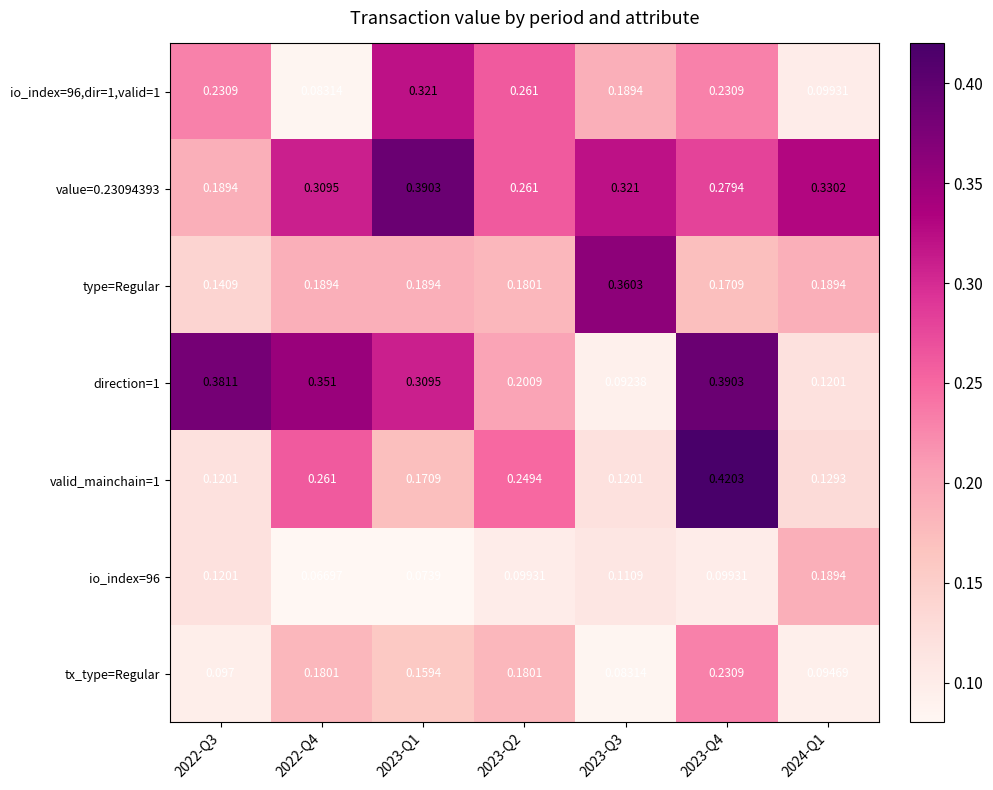

Which series has the largest total across all categories?

value=0.23094393